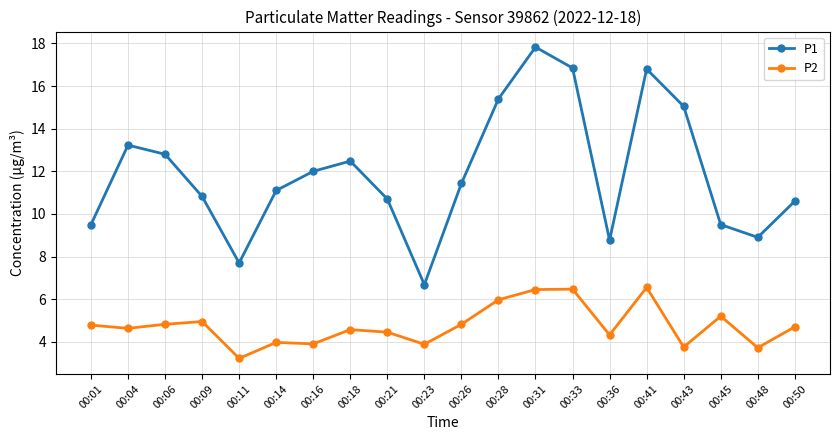

What is the value of the P1 point at the 10th from the left?

6.7